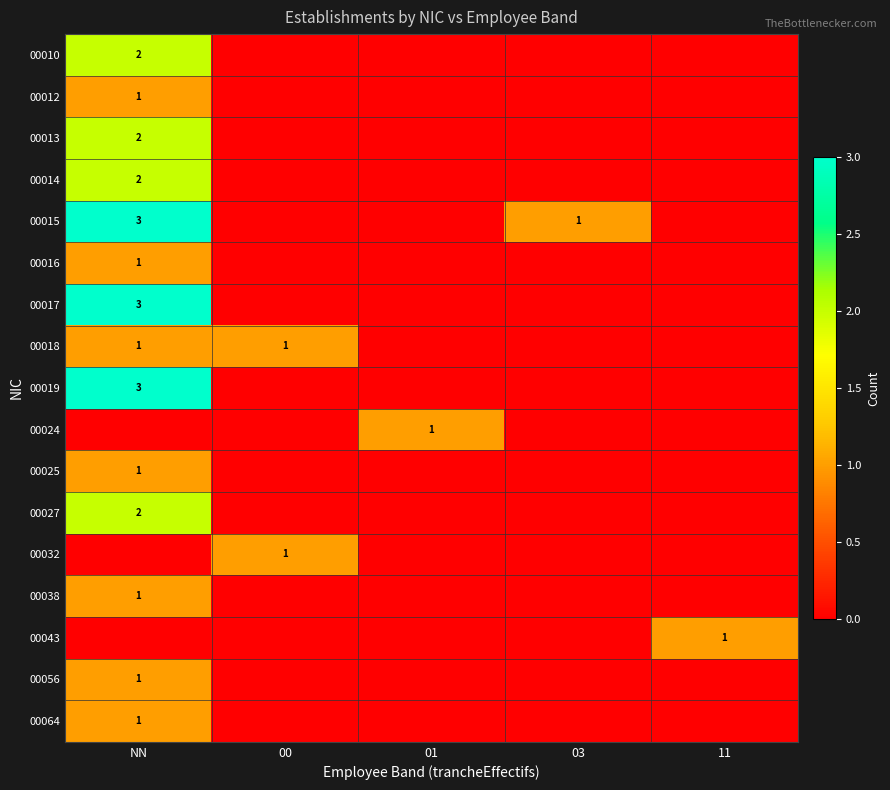

The value of 00032 at 00 is 0. True or false?

False